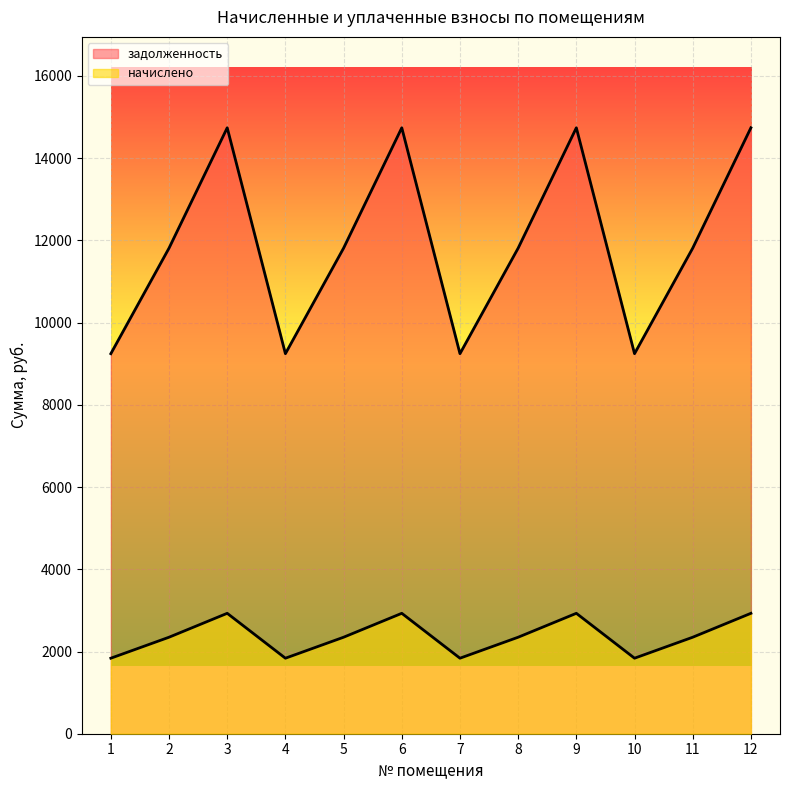

What is the spread (max minus min) of values at 2?

9465.4